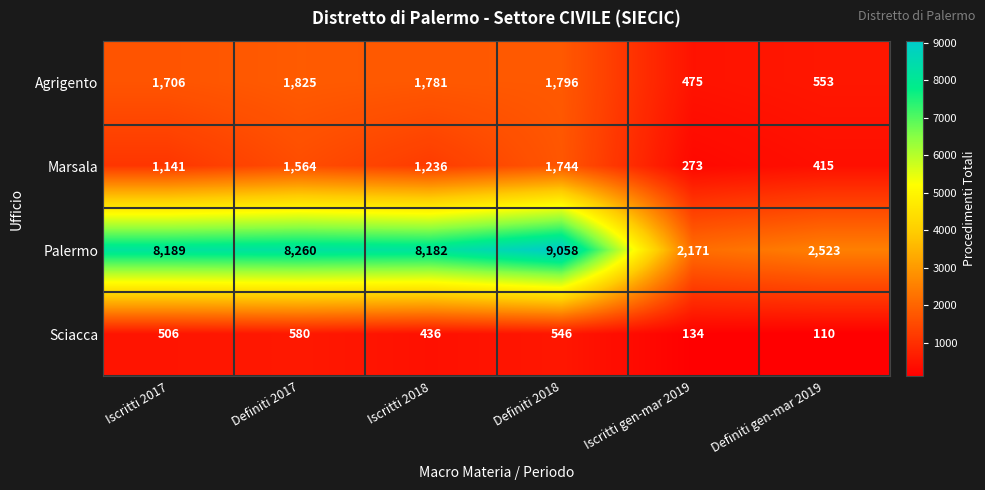

Which series has the widest spread of values?

Palermo